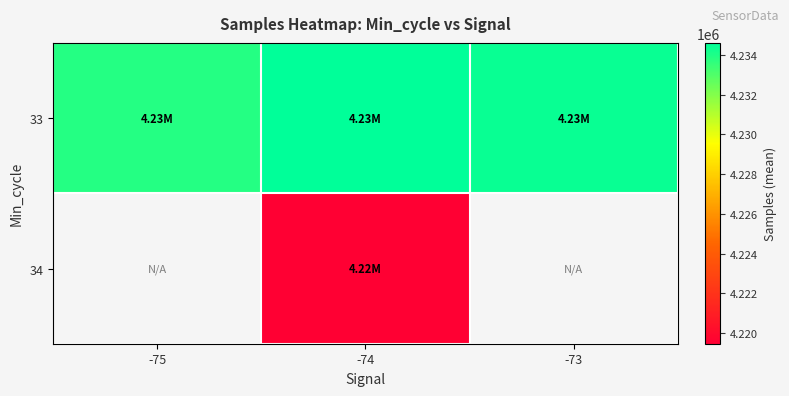

At how many categories does at least one series exceed 4220939?

3